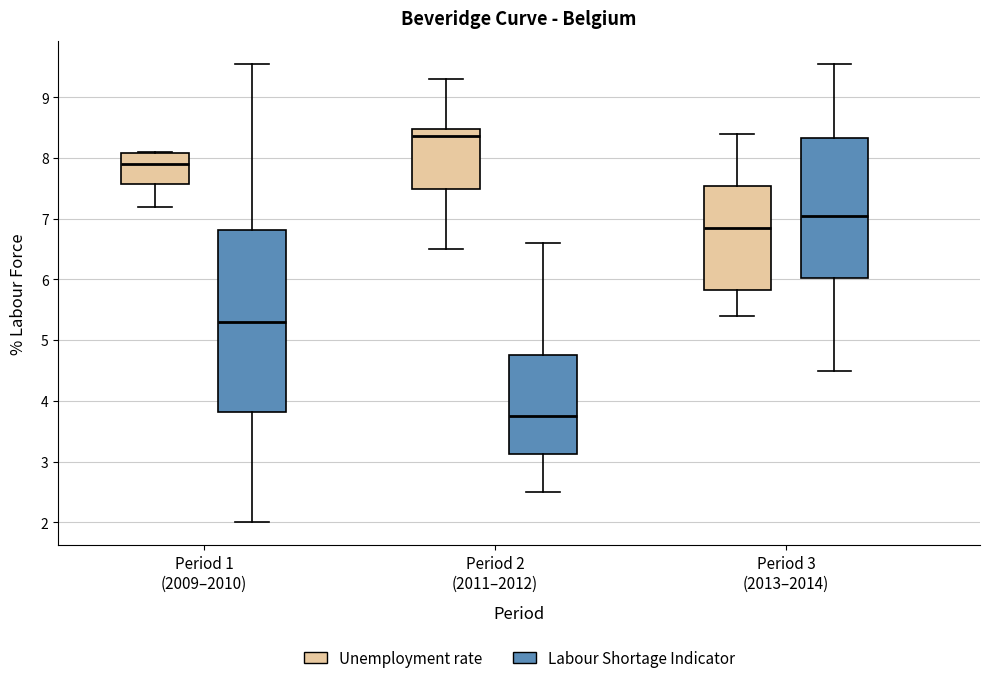

Which box's median line is the highest?

Period 2 (2011–2012) (Unemployment rate)